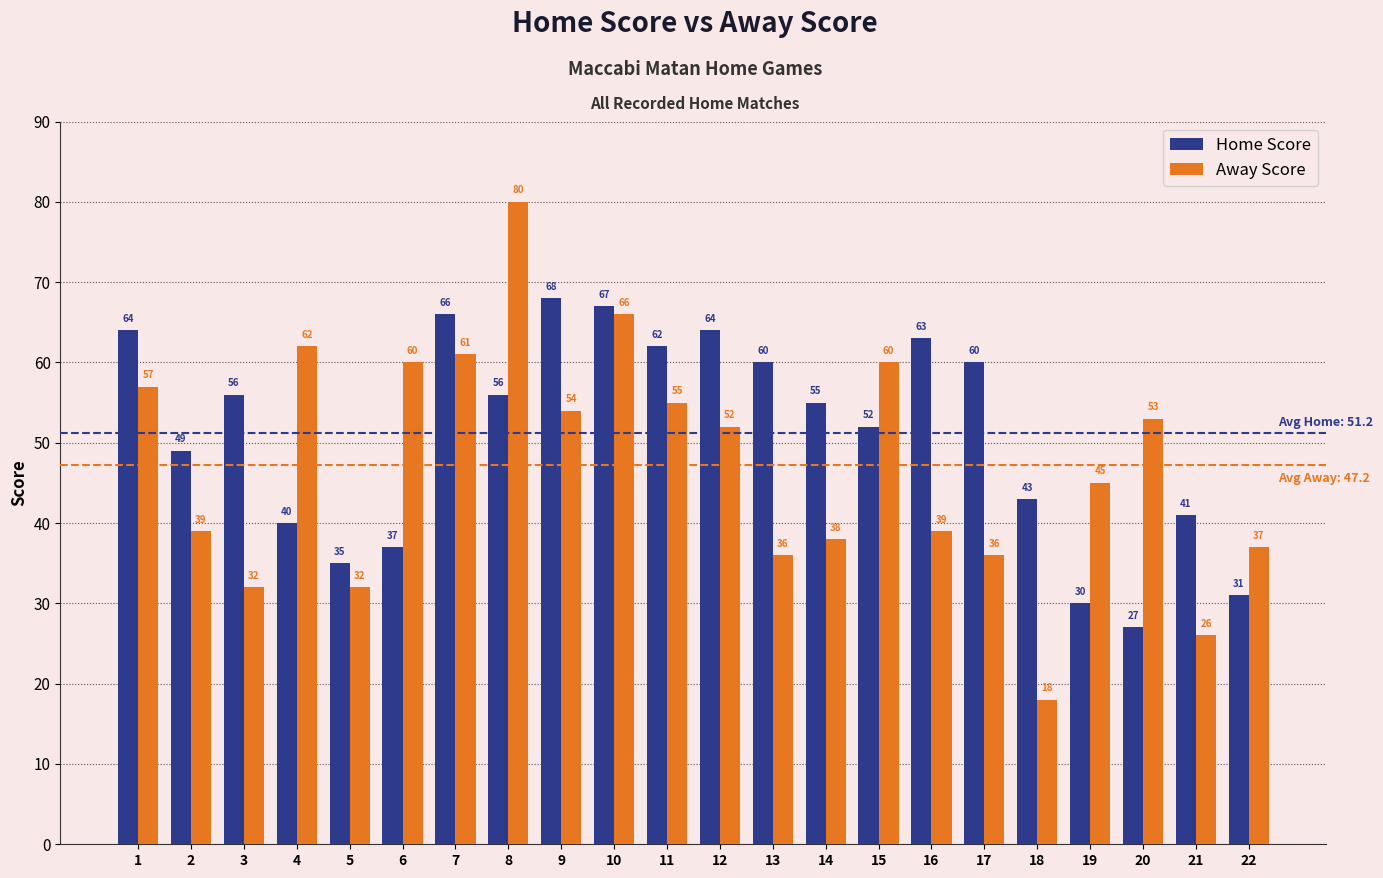

How many bars are there in total?

44